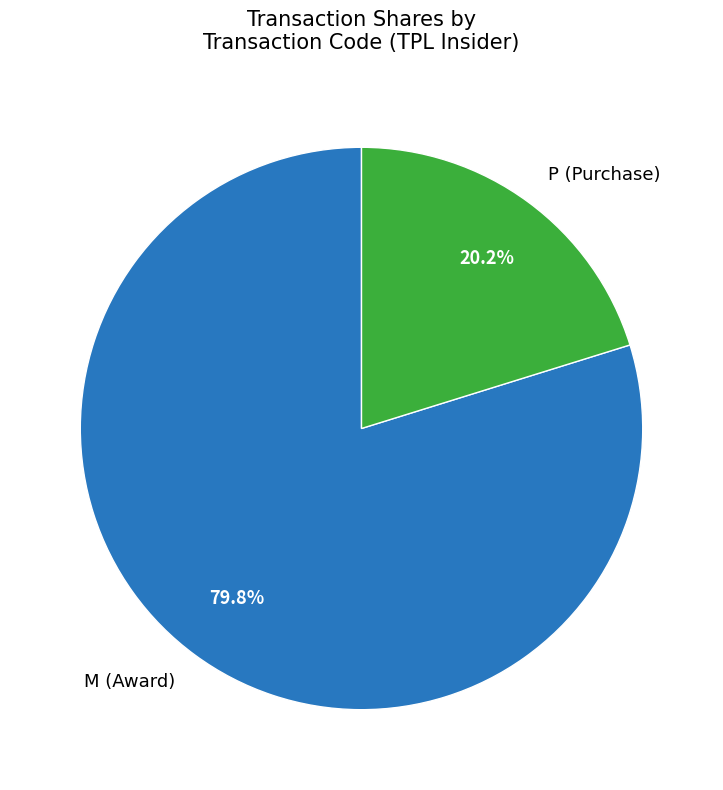

What portion of the pie excludes P (Purchase)?

80.0%